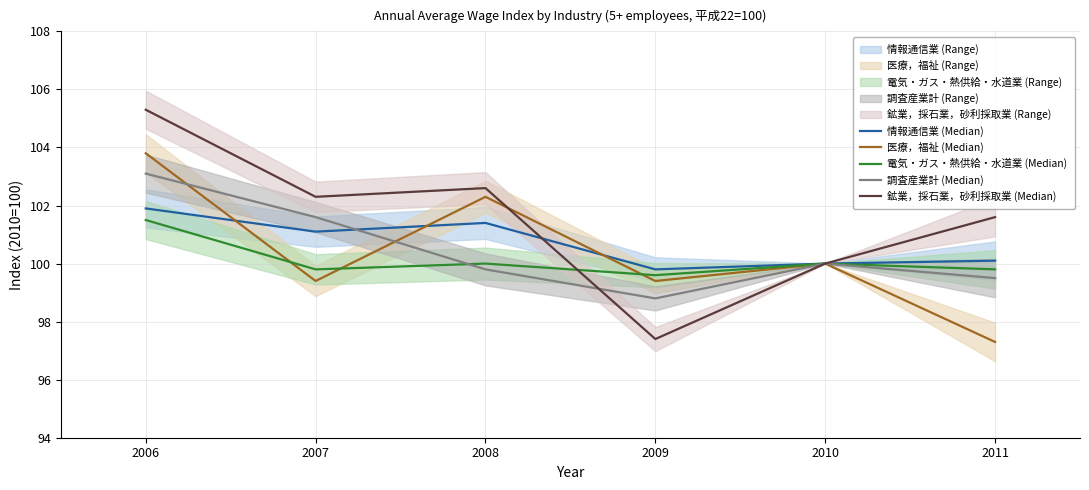

Where is 医療，福祉 (Median) nearest to the value 100?

2010